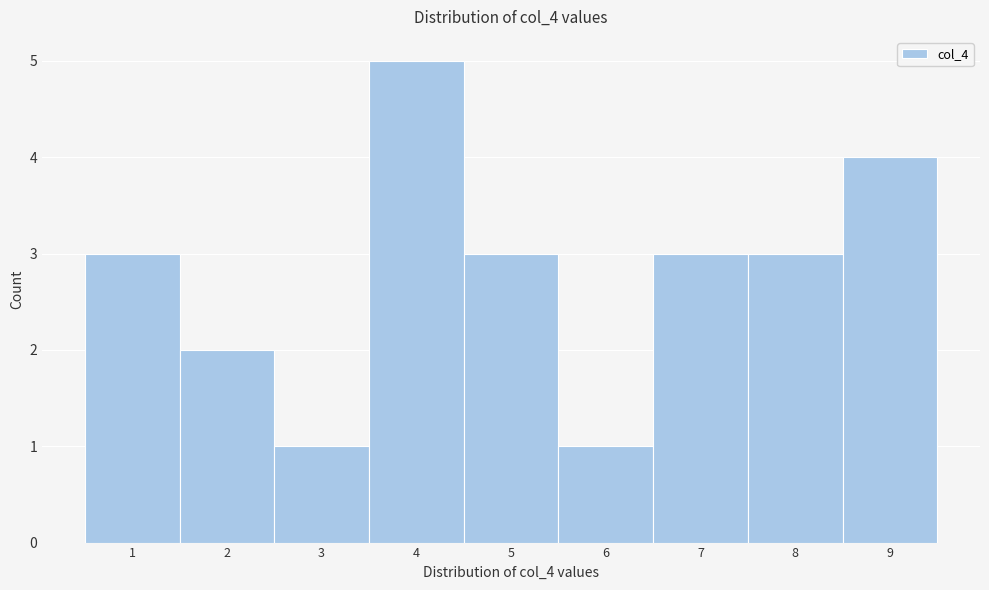

What is the height of the bar covering 1.5 to 2.5 on the x-axis? The values are not printed on the chart, so give them approximately, as read against the axis.

2